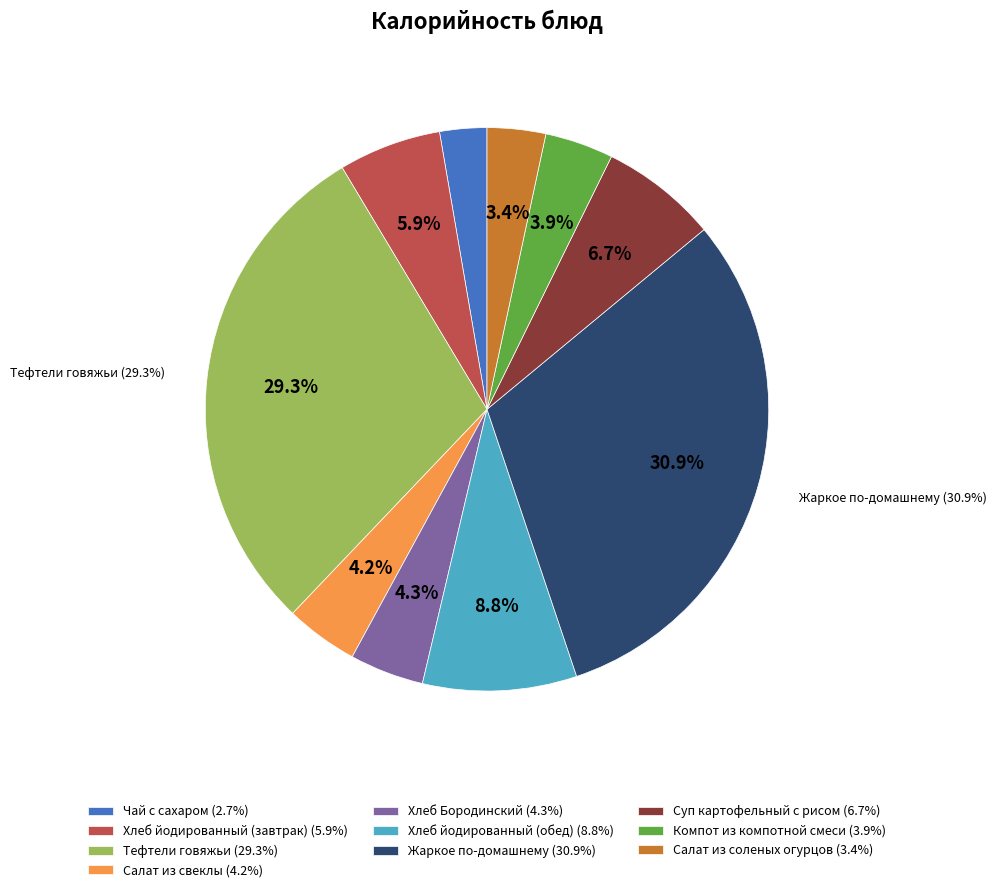

What portion of the pie excludes Салат из свеклы?

95.8%